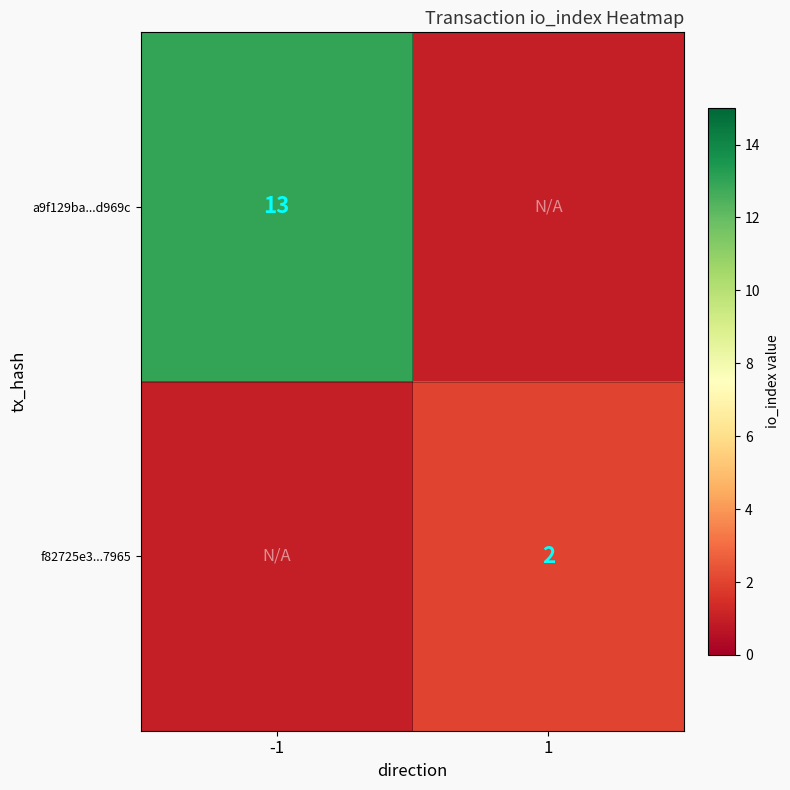

How many series are shown in this chart?

2